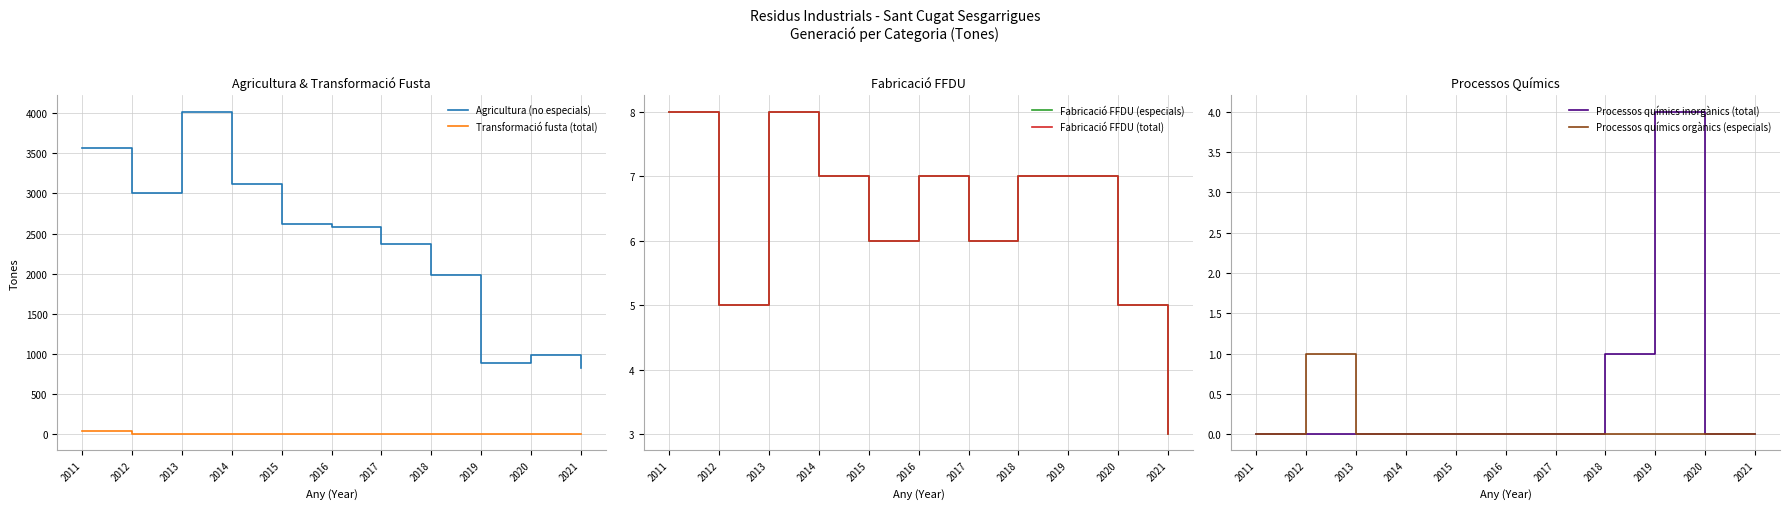

True or false: Fabricació FFDU (especials) and Processos químics inorgànics (total) intersect in this chart.

False